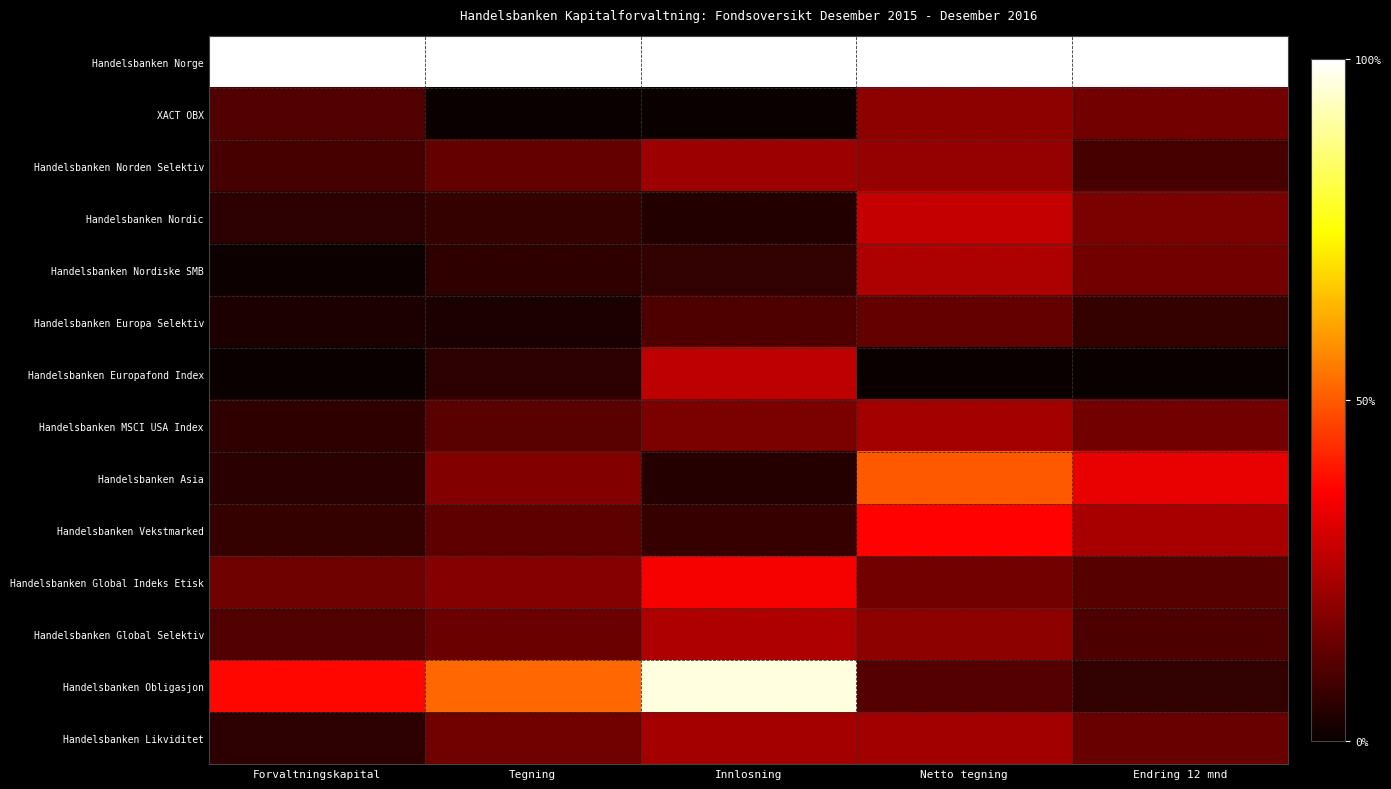

Between Forvaltningskapital and Netto tegning, which series saw the biggest shift?

Handelsbanken Asia